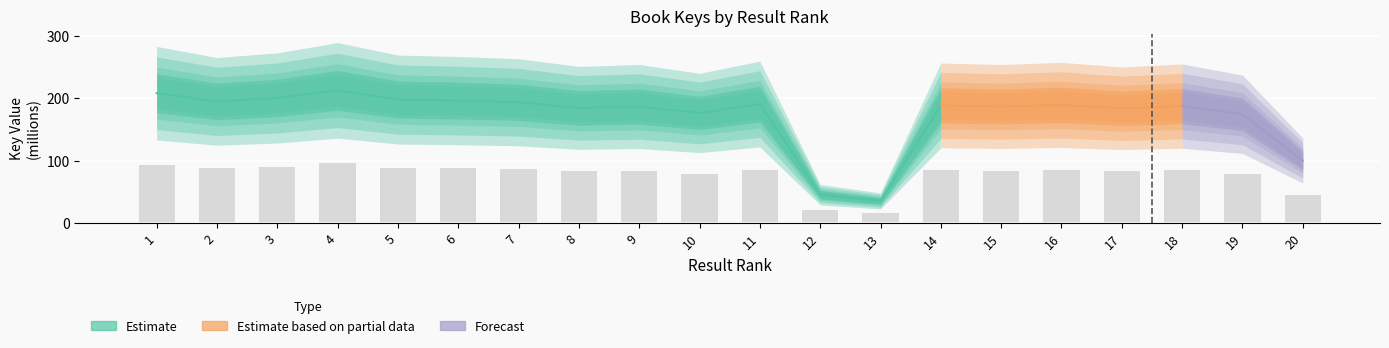

What is the average value?

77.3